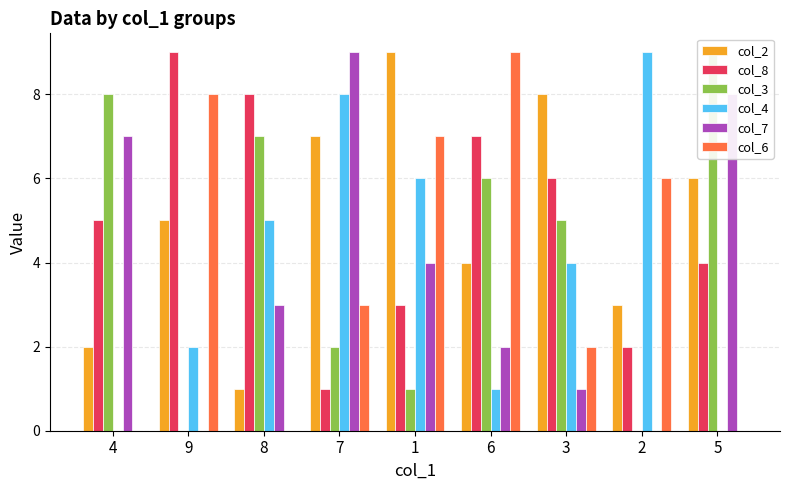

What is the maximum value for col_2?

9